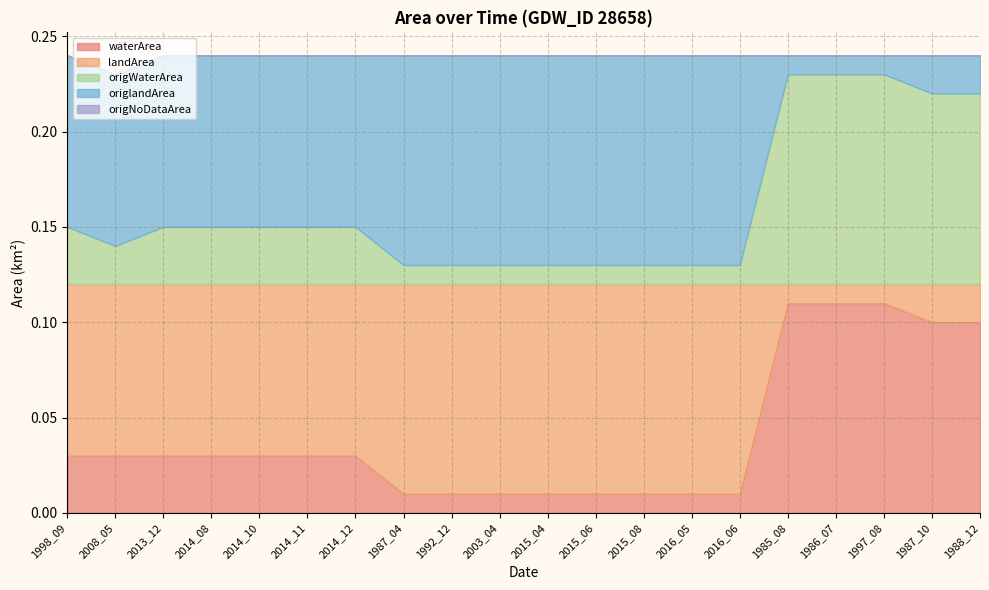

Is it true that landArea equals 0.0 at 1987_04?

False